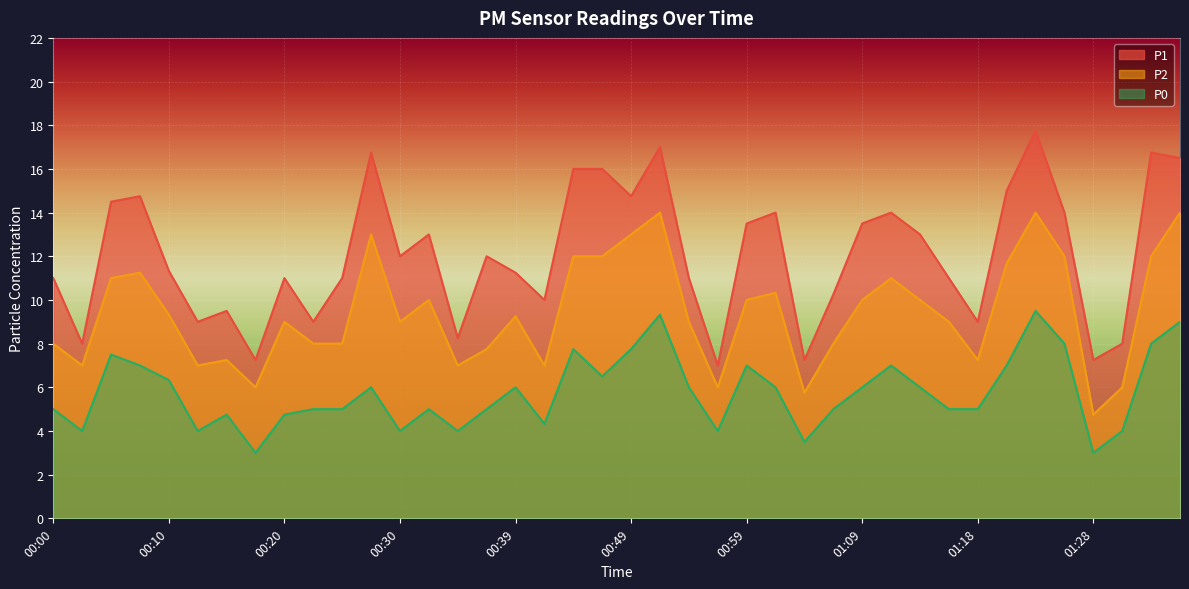

How many lines are shown in the chart?

3